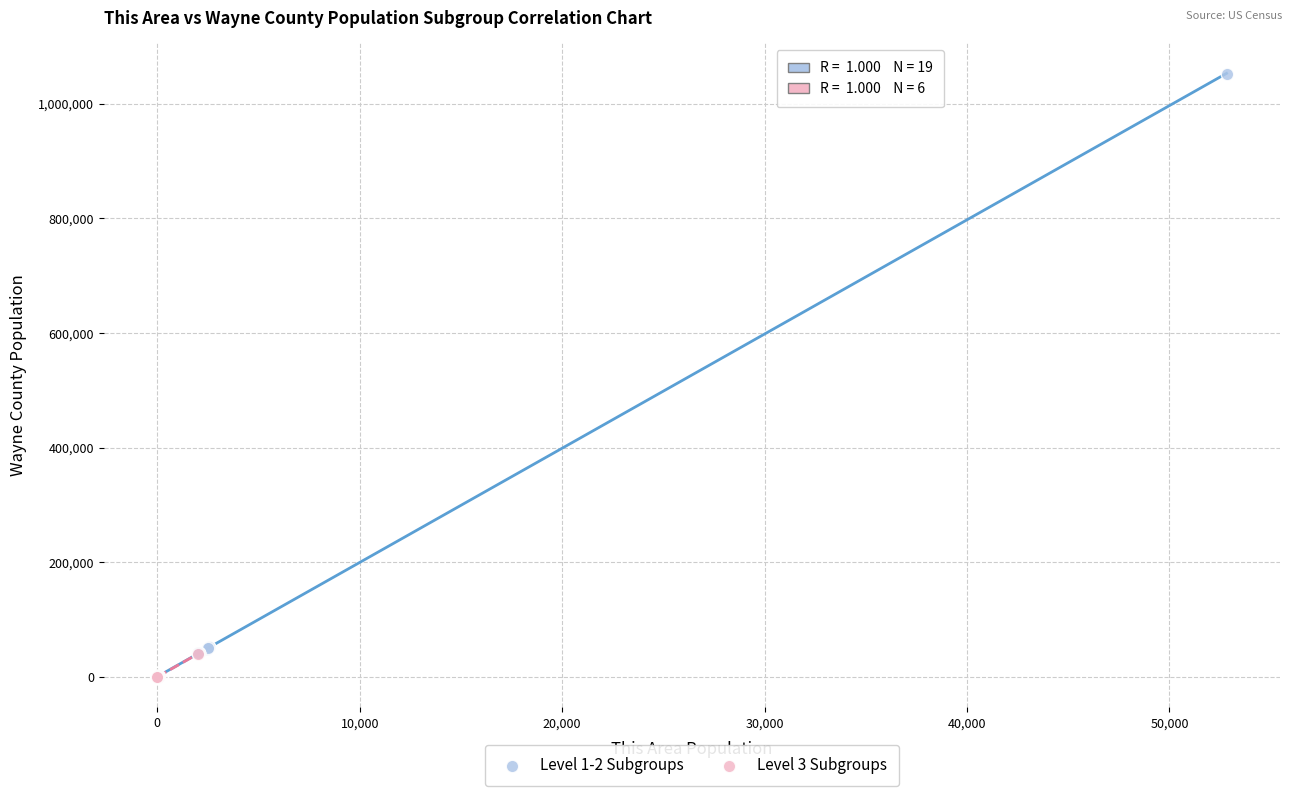

What are all the series names shown in the legend?

Level 1-2 Subgroups, Level 3 Subgroups